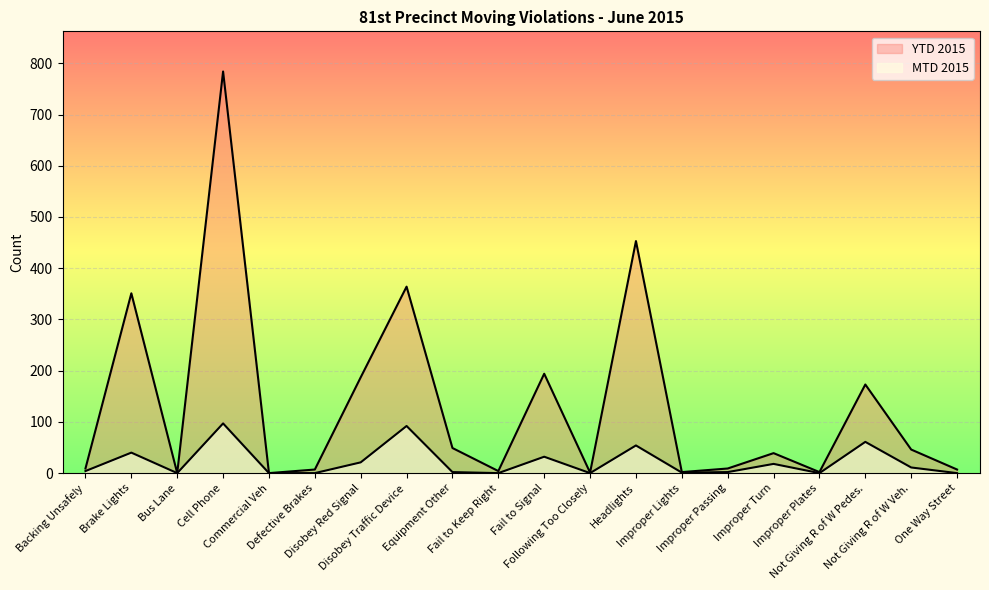

Is it true that MTD 2015 equals 39 at Fail to Keep Right?

False